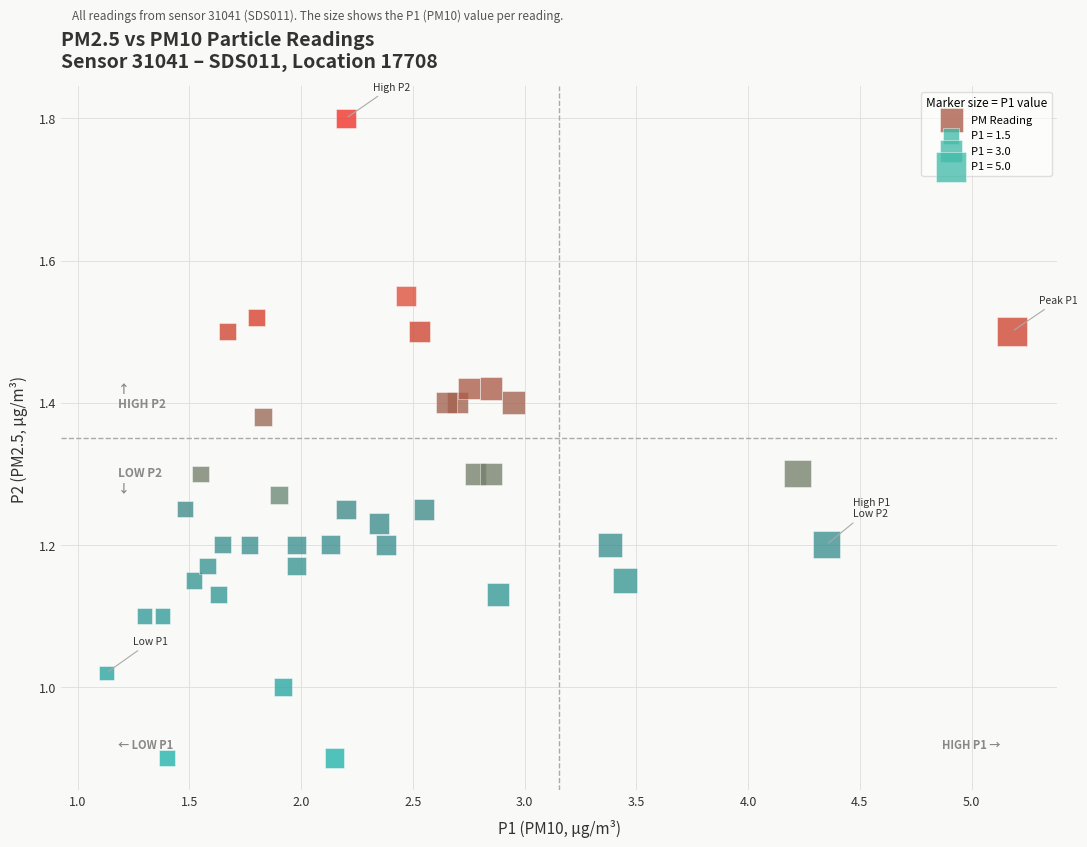

What is the range of X values (max minus min)?

4.0